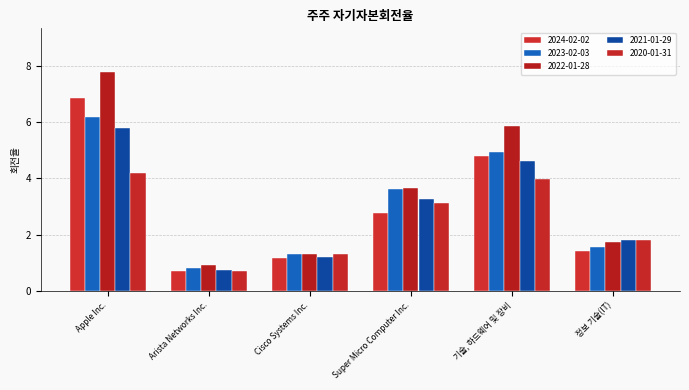

The value of 2024-02-02 at 기술, 하드웨어 및 장비 is 8.3. True or false?

False